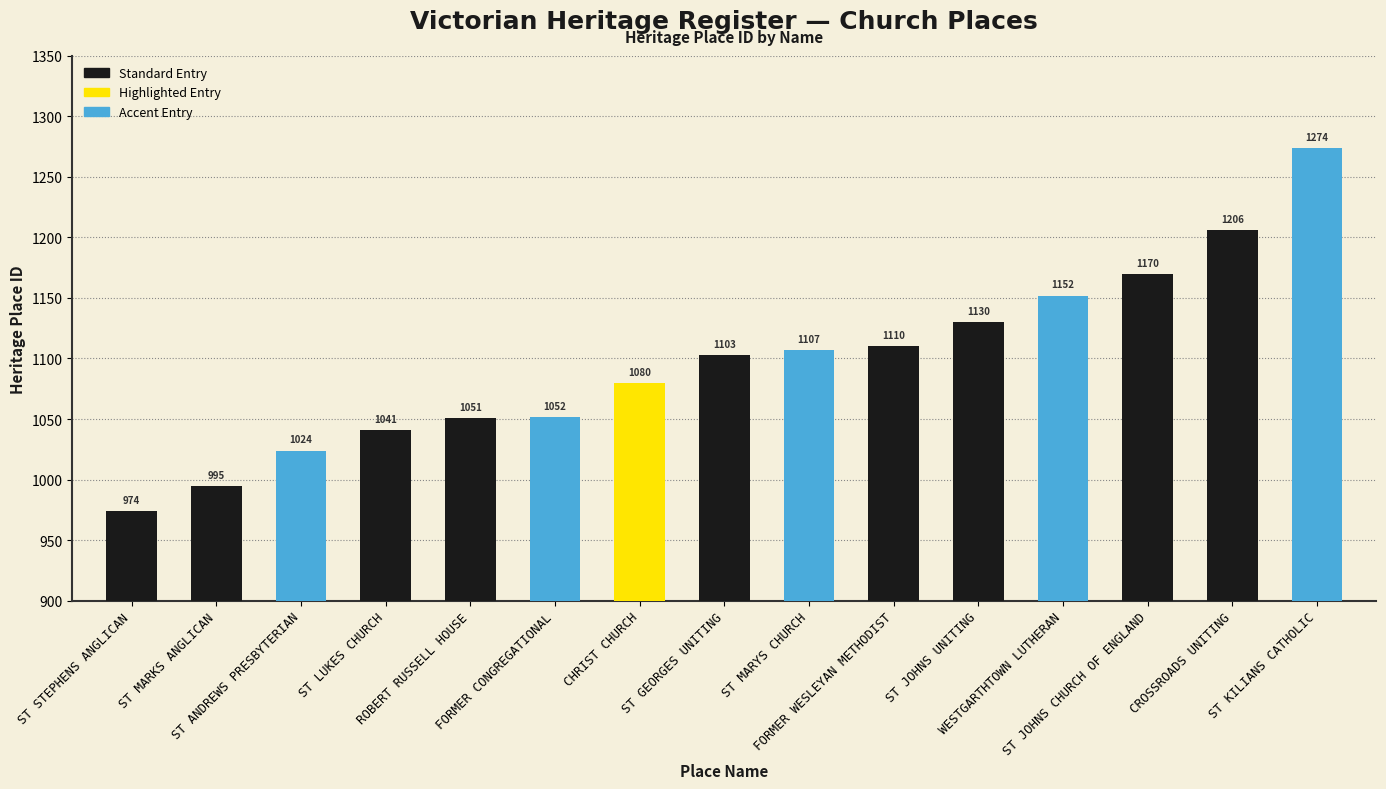

Is it true that the value at ST KILIANS CATHOLIC is 1274?

True